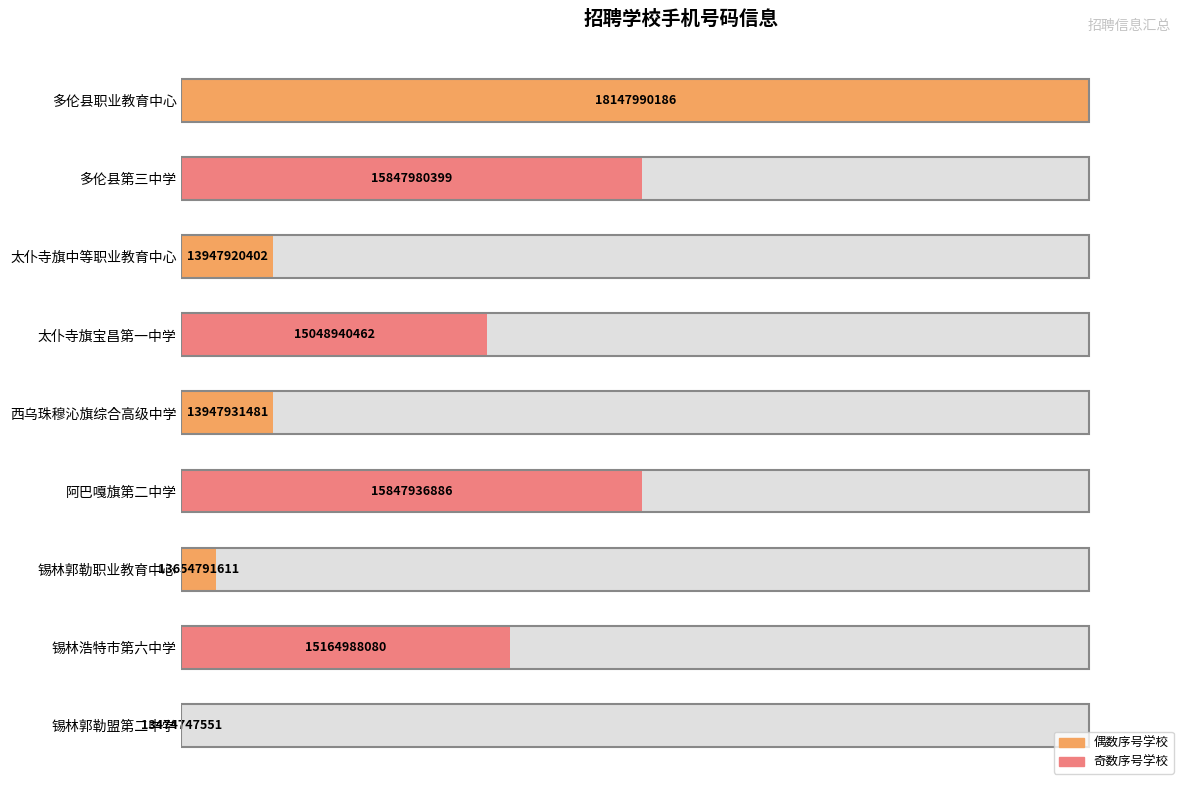

What is the difference between the second highest and second lowest values?

46.9